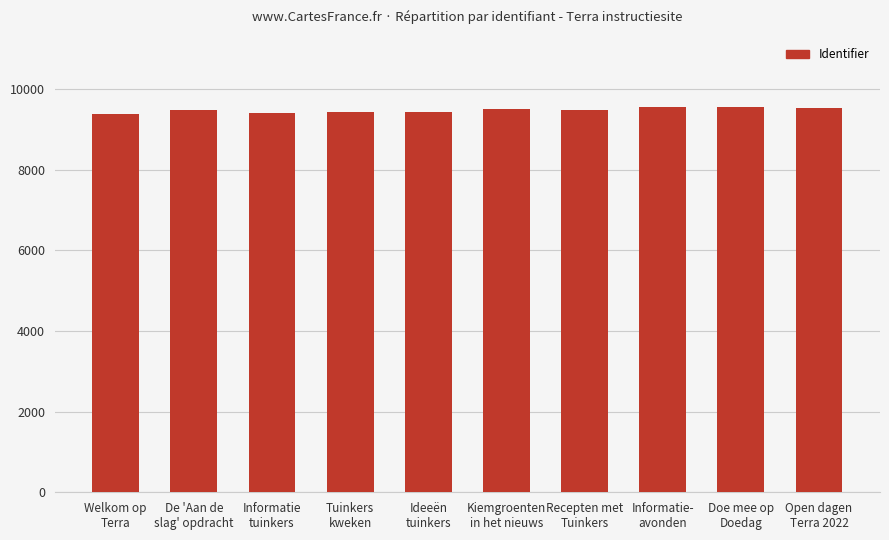

What is the minimum value shown in the chart?

9384